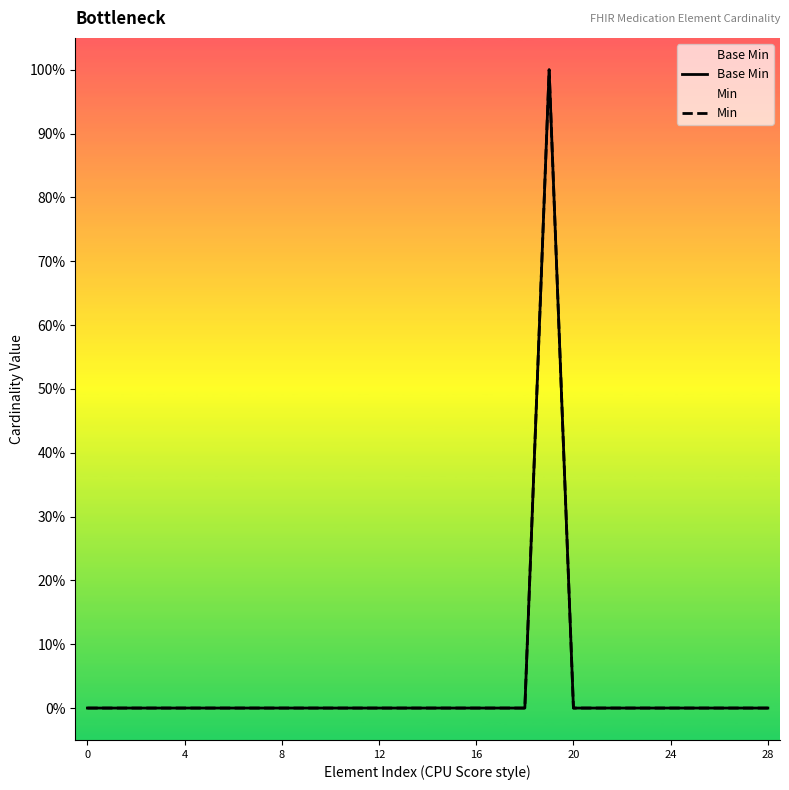

True or false: Min has more than 2 interior local peaks.

False